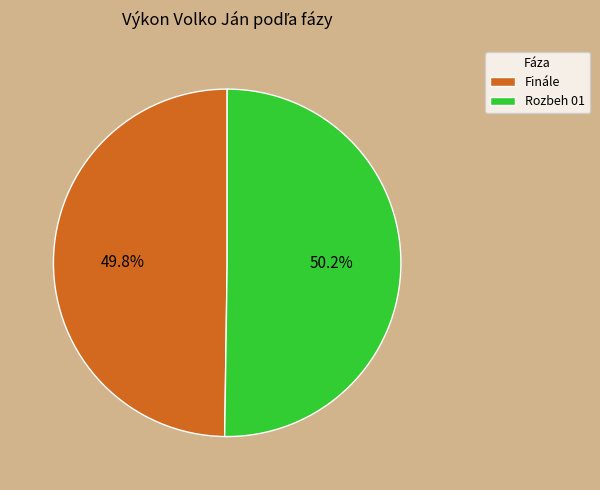

Does any single category account for the majority?

Yes